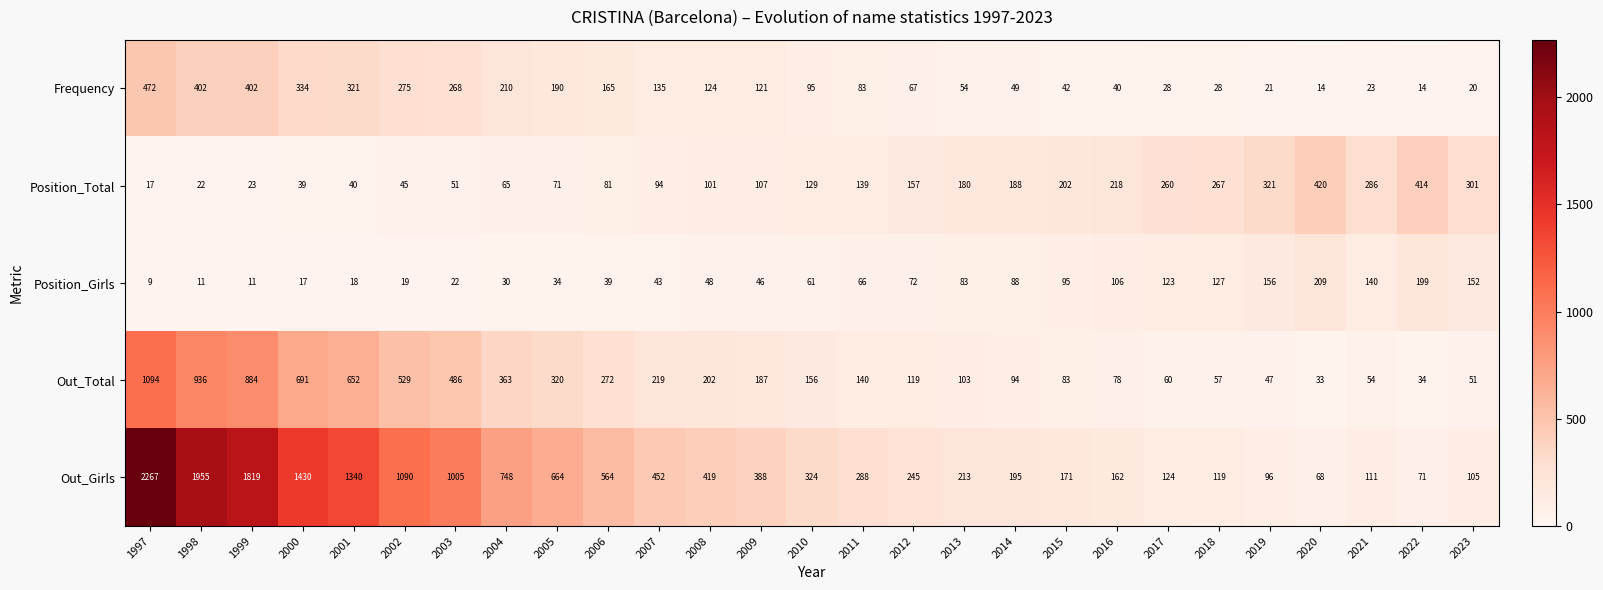

Which series changed the most between 2017 and 2020?

Position_Total